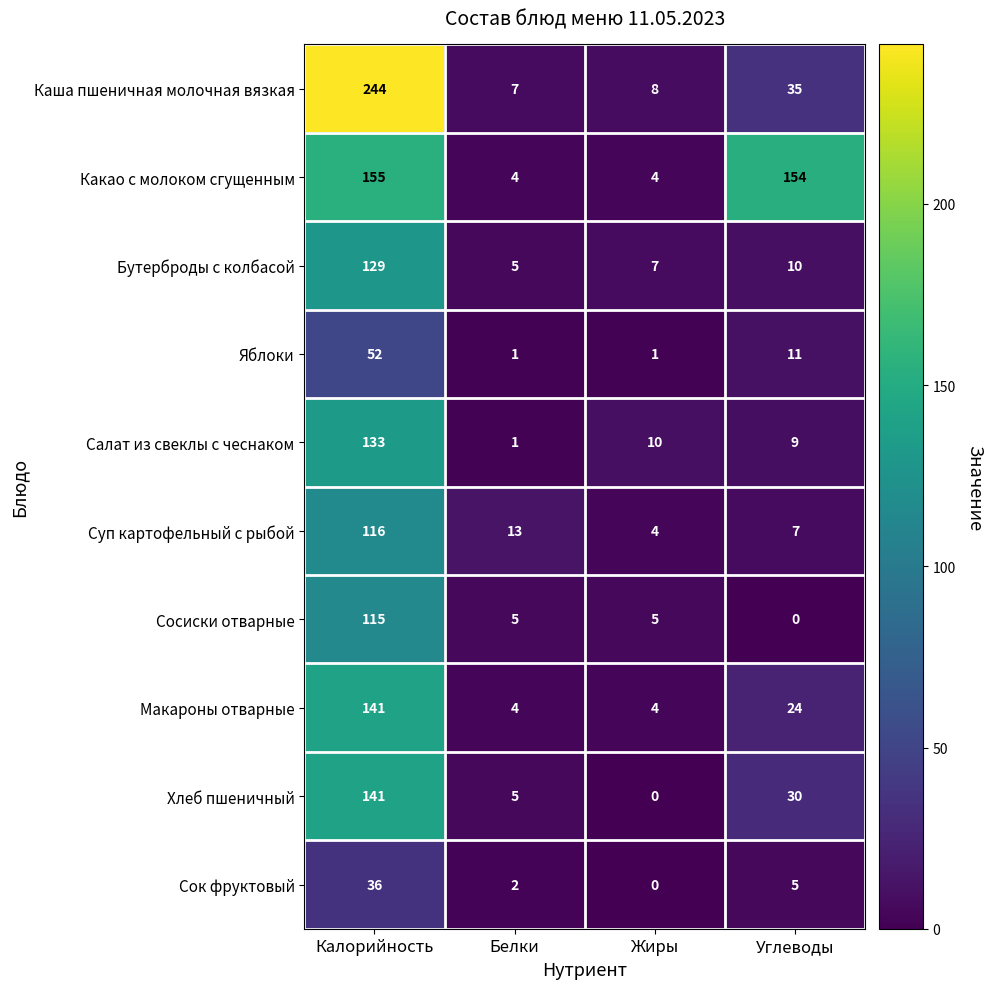

At Углеводы, list the series in order from smallest to largest.

Сосиски отварные, Сок фруктовый, Суп картофельный с рыбой, Салат из свеклы с чеснаком, Бутерброды с колбасой, Яблоки, Макароны отварные, Хлеб пшеничный, Каша пшеничная молочная вязкая, Какао с молоком сгущенным